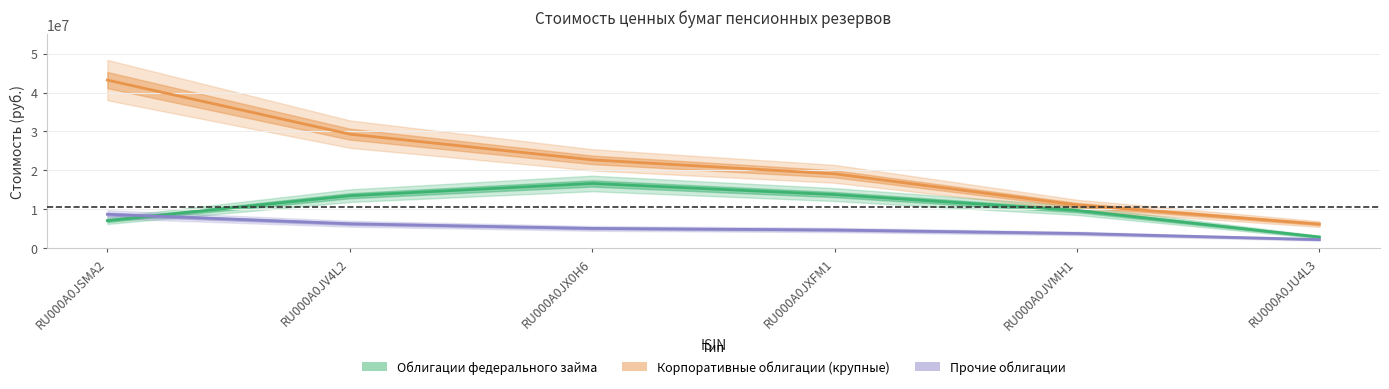

The Прочие облигации series shows 3190838.2 at RU000A0JU4L3. True or false?

False